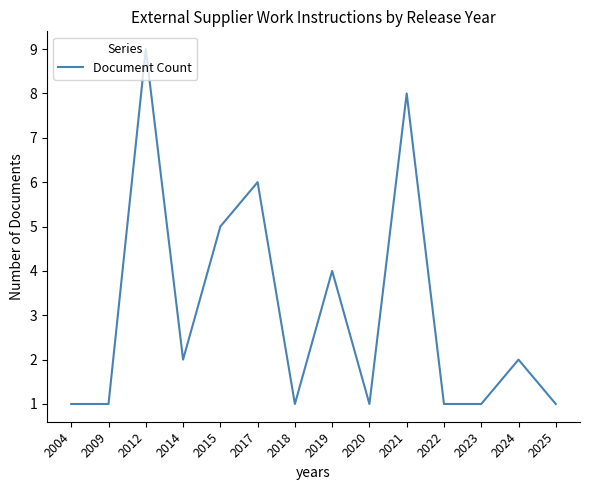

What is the sum of the values at 2012 and 2017?

15